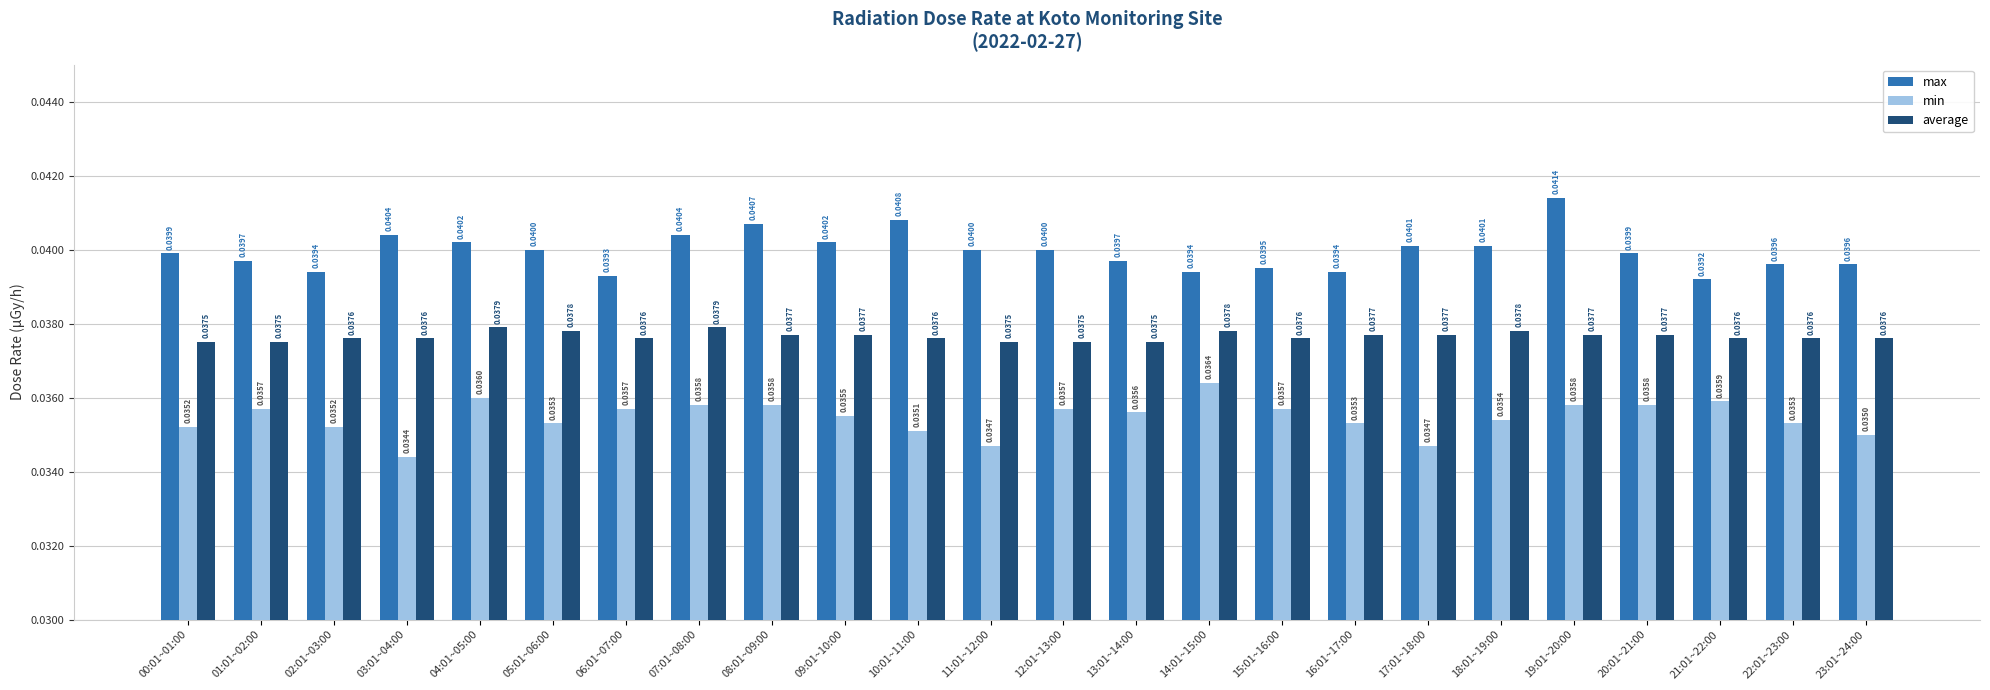

Which label corresponds to the largest value in the chart?

19:01~20:00